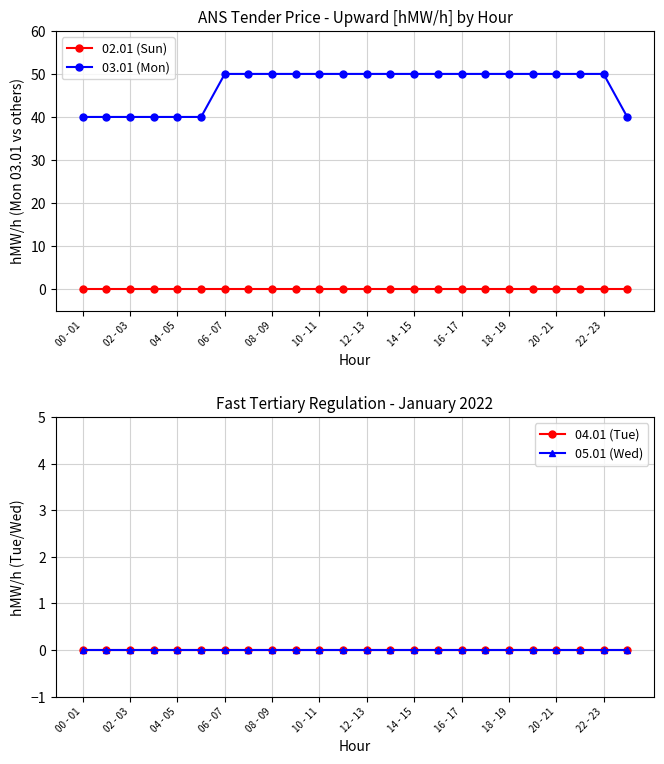

How many lines are shown in the chart?

4